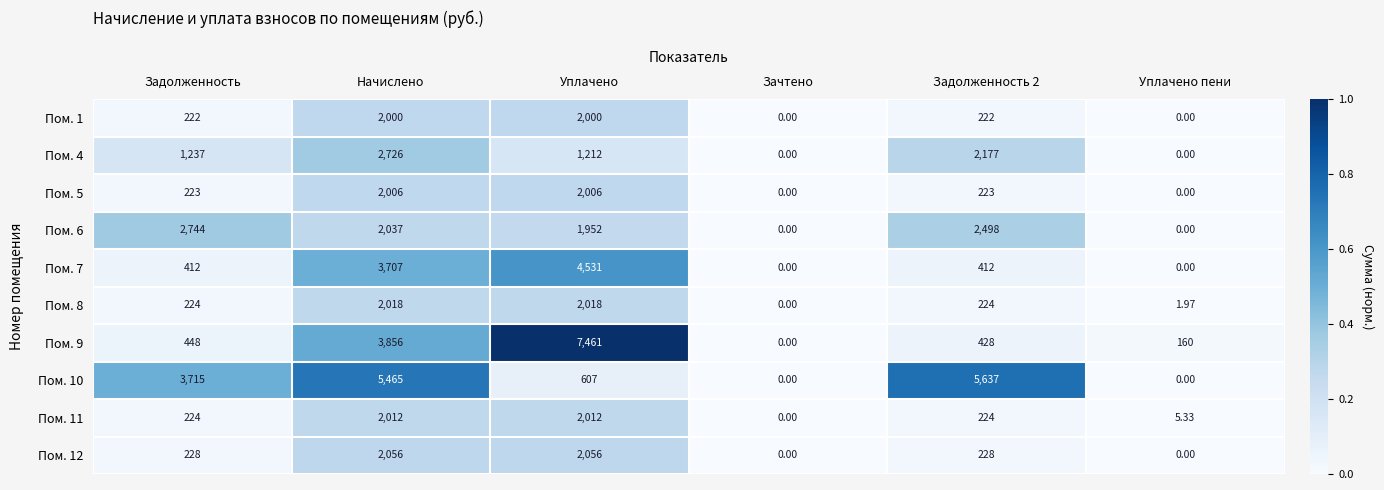

Rank the series by their maximum value, from highest to lowest.

Пом. 9, Пом. 10, Пом. 7, Пом. 6, Пом. 4, Пом. 12, Пом. 8, Пом. 11, Пом. 5, Пом. 1